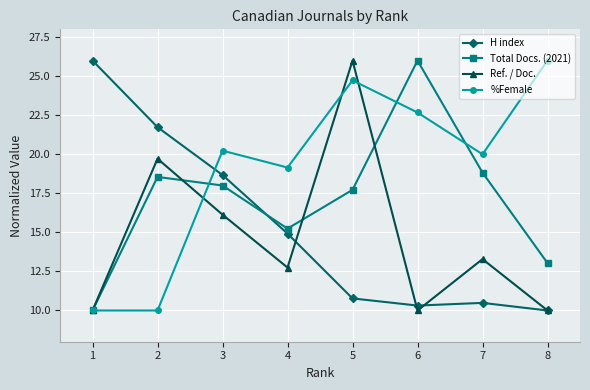

True or false: Total Docs. (2021) and H index cross at least once.

True